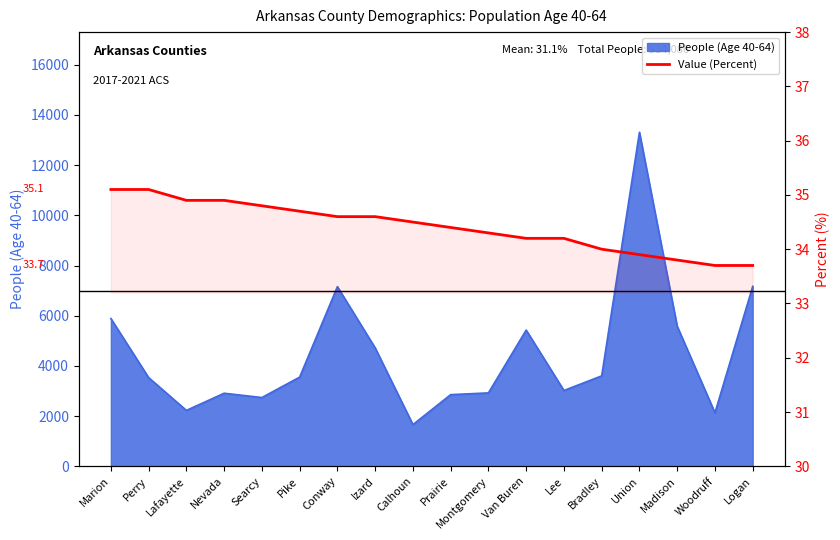

What is the greatest value displayed?

35.1